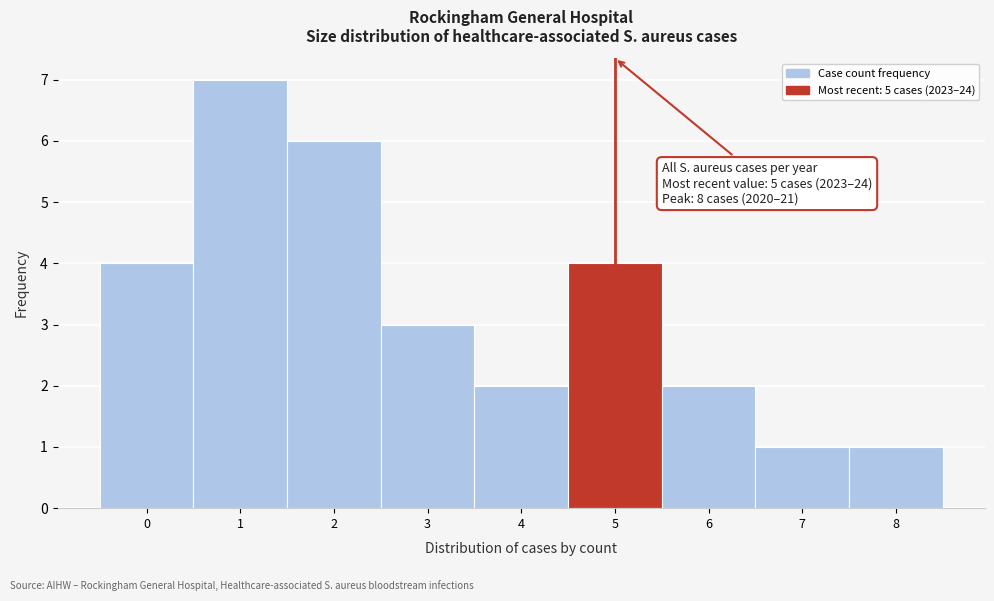

Reading left to right, extract all data points from this chart.

0=4	1=7	2=6	3=3	4=2	5=4	6=2	7=1	8=1